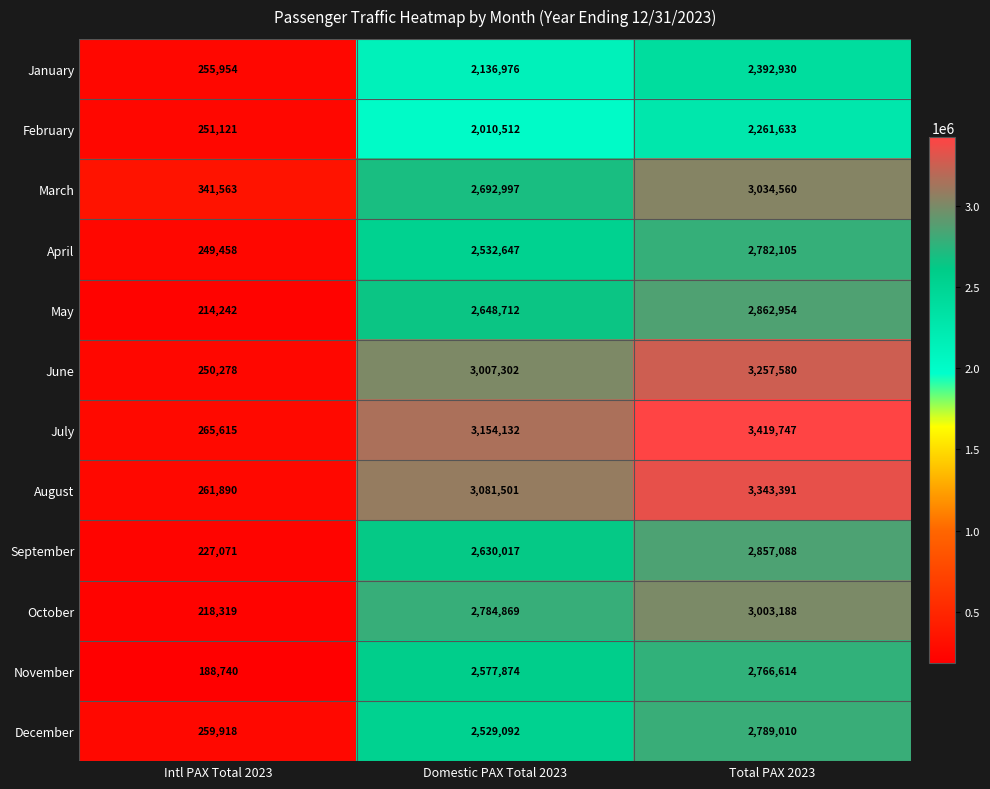

At which category is the sum across all series the highest?

Total PAX 2023